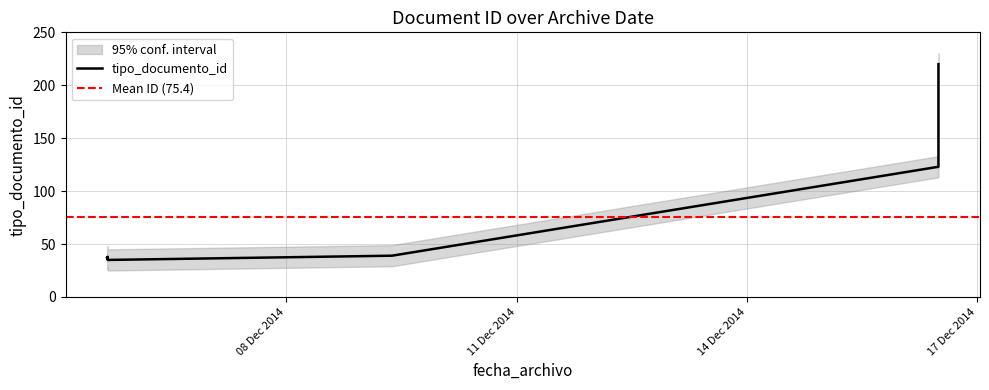

What is the approximate value at 2014-12-05 16:07:01?

36